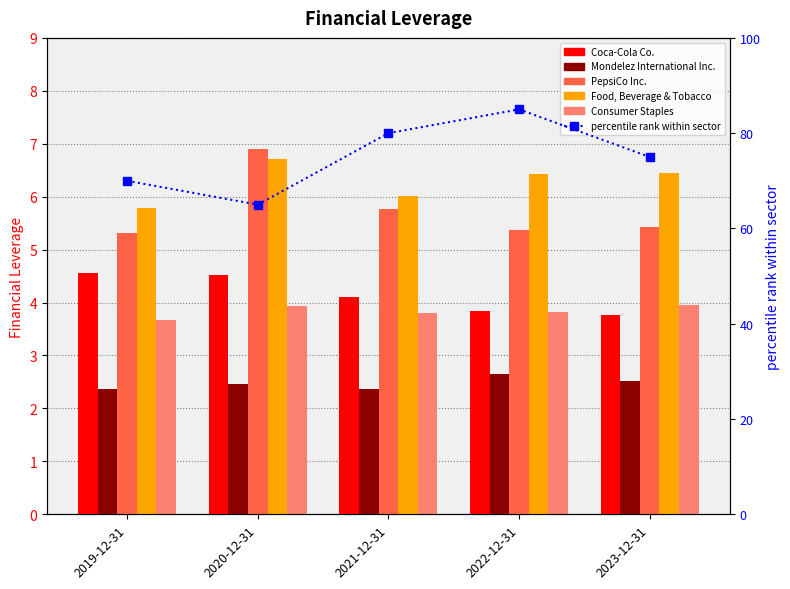

List the series in order of their peak value, lowest first.

Mondelez International Inc., Consumer Staples, Coca-Cola Co., Food, Beverage & Tobacco, PepsiCo Inc., percentile rank within sector